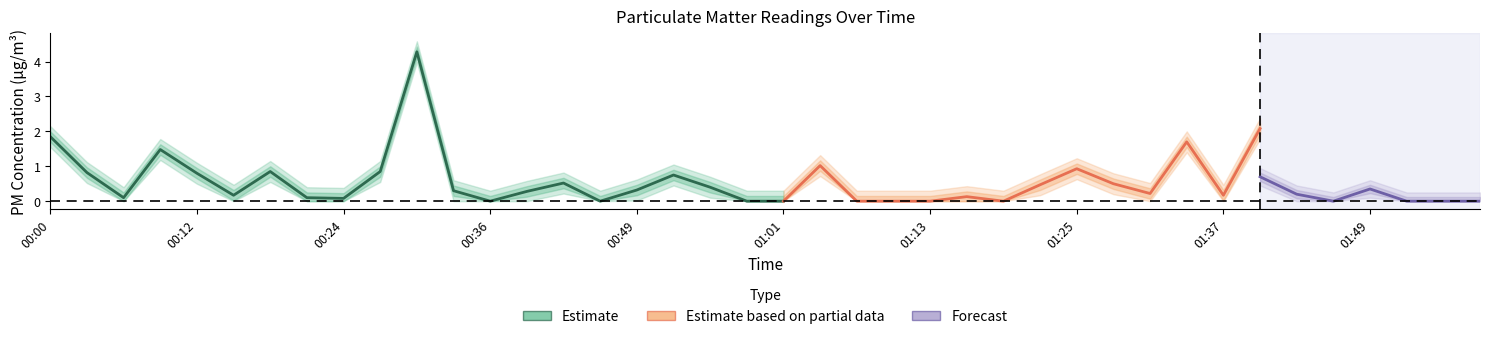

Reading left to right, what are all the values shown in this chart?

P1: 1.9	0.8	0.1	1.5	0.8	0.2	0.8	0.1	0.1	0.8	4.3	0.3	0.0	0.3	0.5	0.0	0.3	0.8	0.4	0.0	0.0	1.0	0.0	0.0	0.0	0.1	0.0	0.5	0.9	0.5	0.2	1.7	0.2	2.1	0.2	0.0	0.6	0.0	0.0	0.0
P2: 0.8	0.7	0.0	1.3	0.6	0.1	0.8	0.1	0.0	0.5	1.0	0.3	0.0	0.2	0.2	0.0	0.3	0.2	0.3	0.0	0.0	0.5	0.0	0.0	0.0	0.1	0.0	0.5	0.6	0.4	0.2	0.5	0.2	0.7	0.2	0.0	0.3	0.0	0.0	0.0